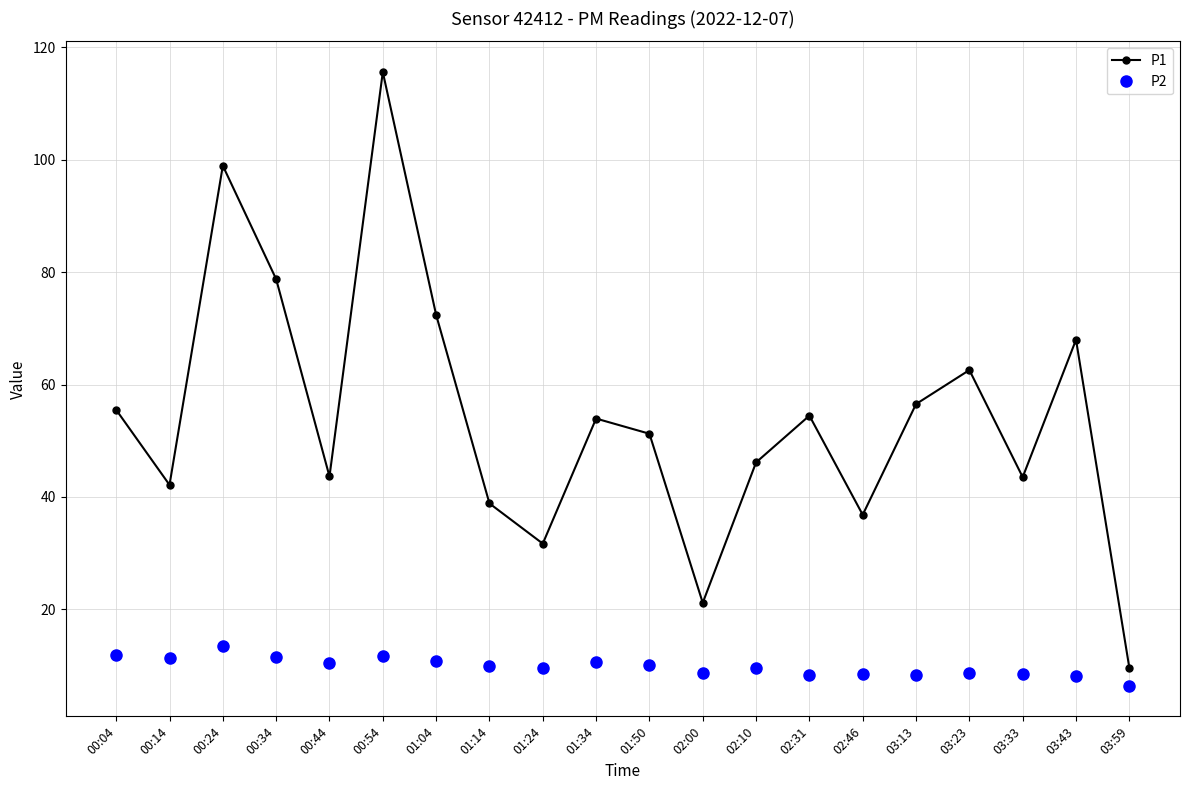

At which category is the sum across all series the highest?

00:54